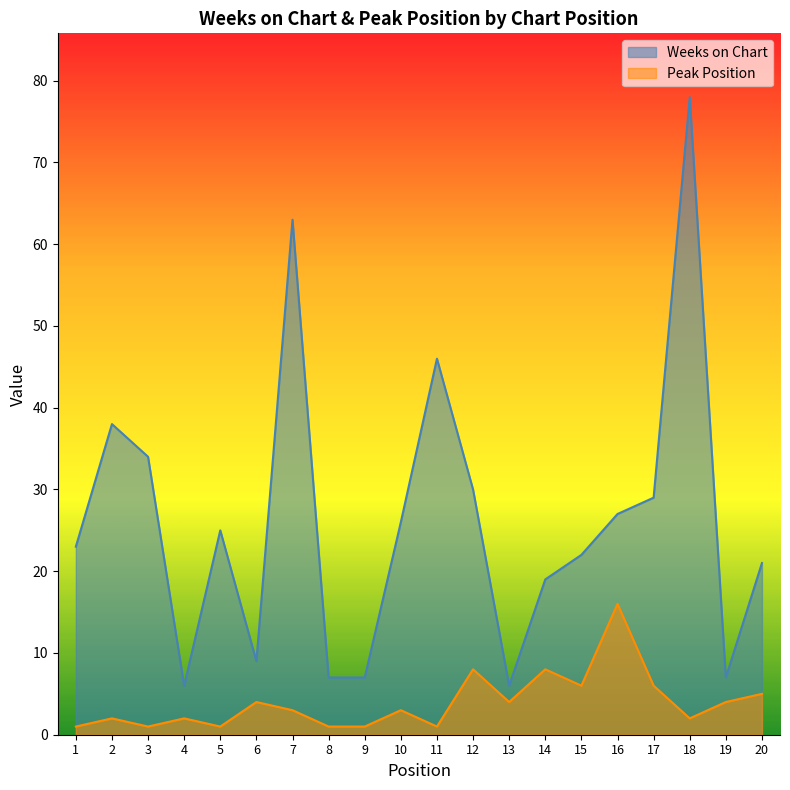

Reading left to right, list all the values displayed in this chart.

Weeks on Chart: 23	38	34	6	25	9	63	7	7	26	46	30	6	19	22	27	29	78	7	21
Peak Position: 1	2	1	2	1	4	3	1	1	3	1	8	4	8	6	16	6	2	4	5